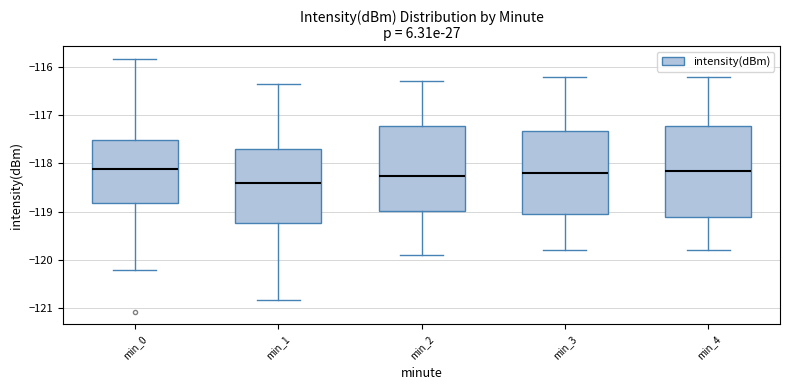

Where does the lower whisker of the box for min_0 end on the y-axis? The values are not printed on the chart, so give them approximately, as read against the axis.

-120.2